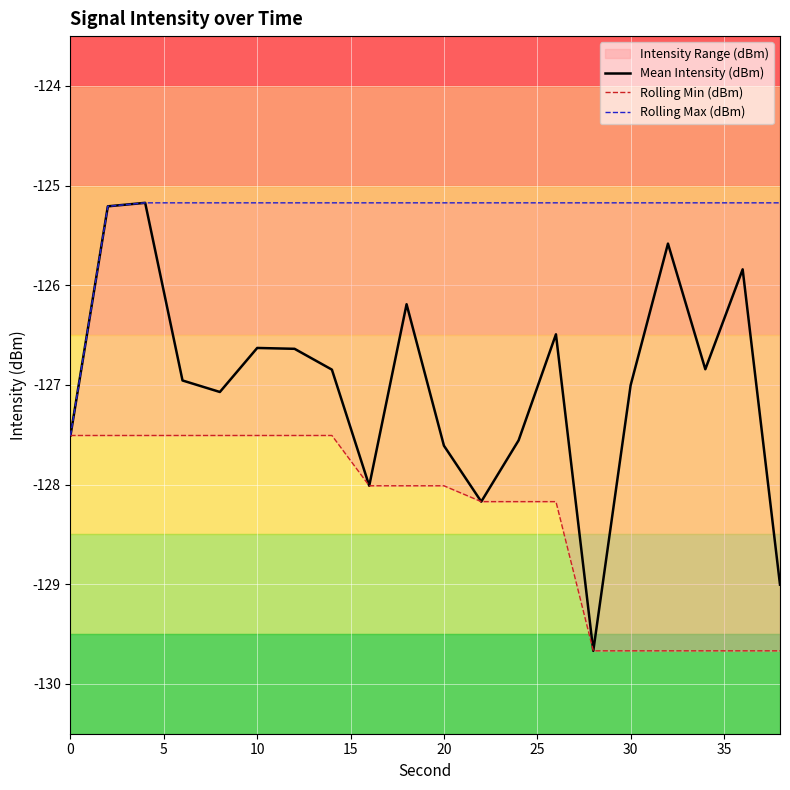

True or false: Mean Intensity (dBm) has more than 2 interior local peaks.

True